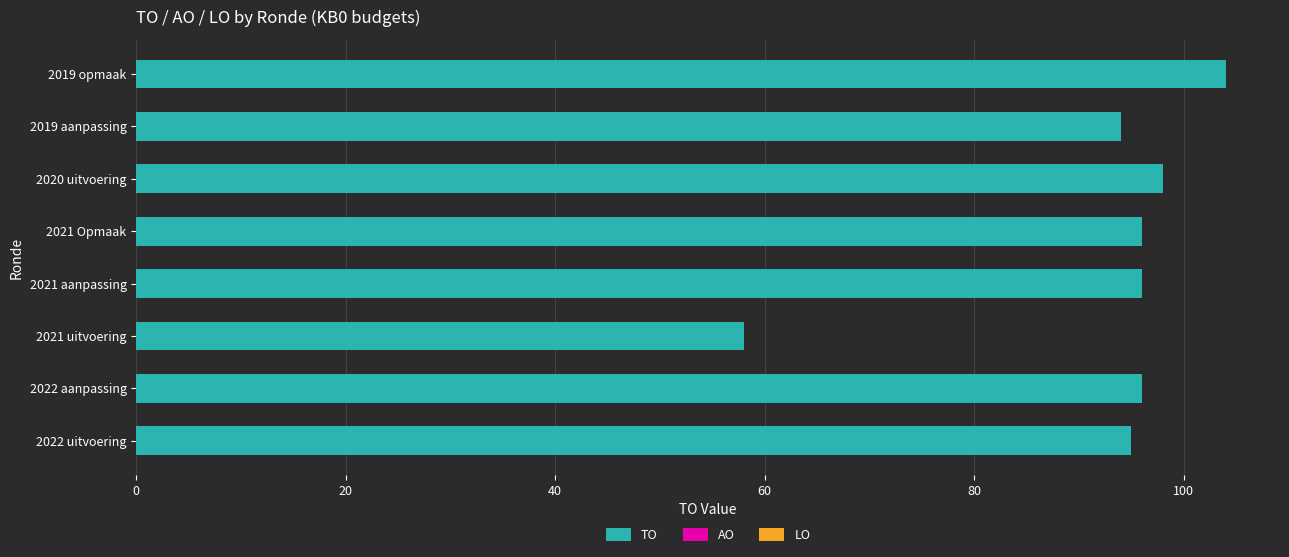

Which category has the highest value across all series?

2019 opmaak